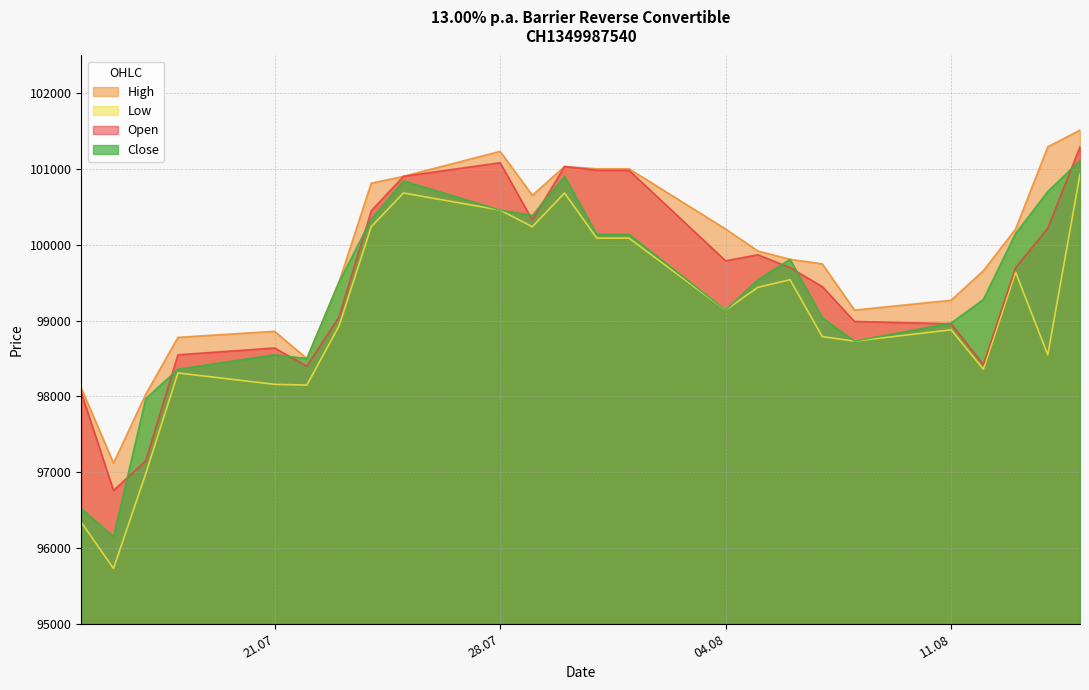

How many data points does each series have?

24